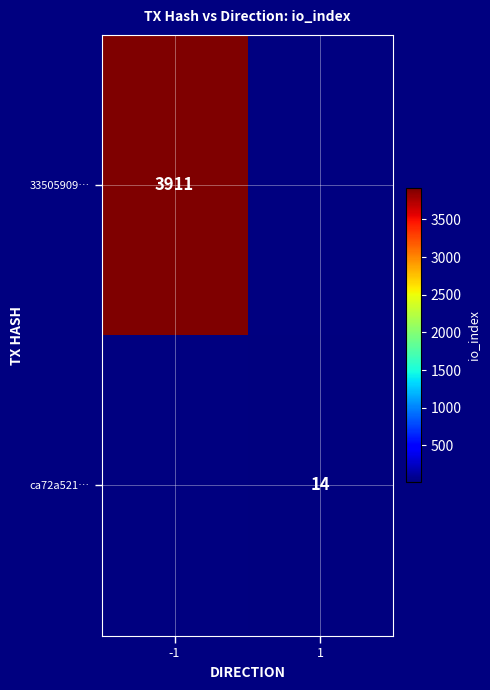

The ca72a521… series shows 7.9 at 1. True or false?

False